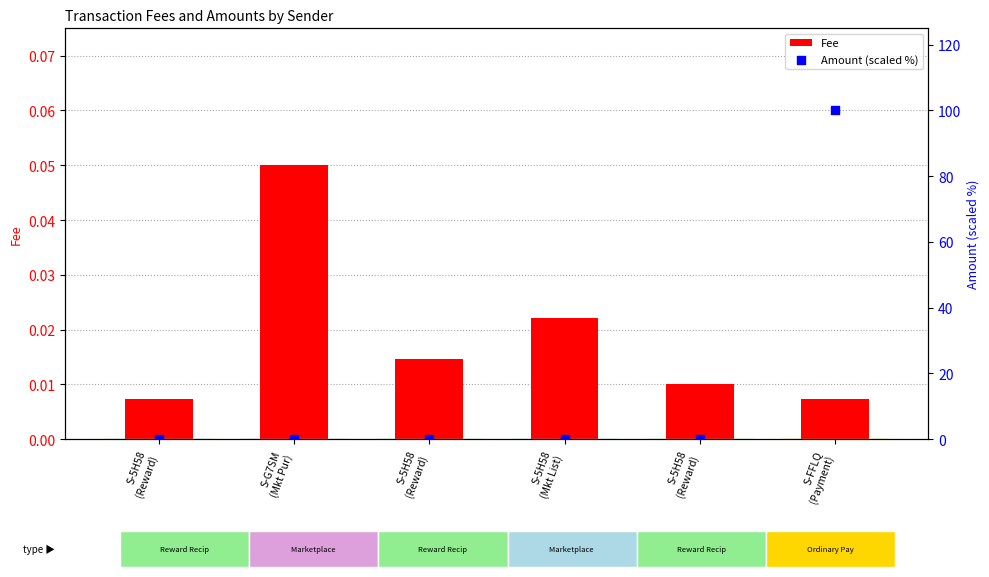

Which series contains the highest Y value?

Amount (scaled %)